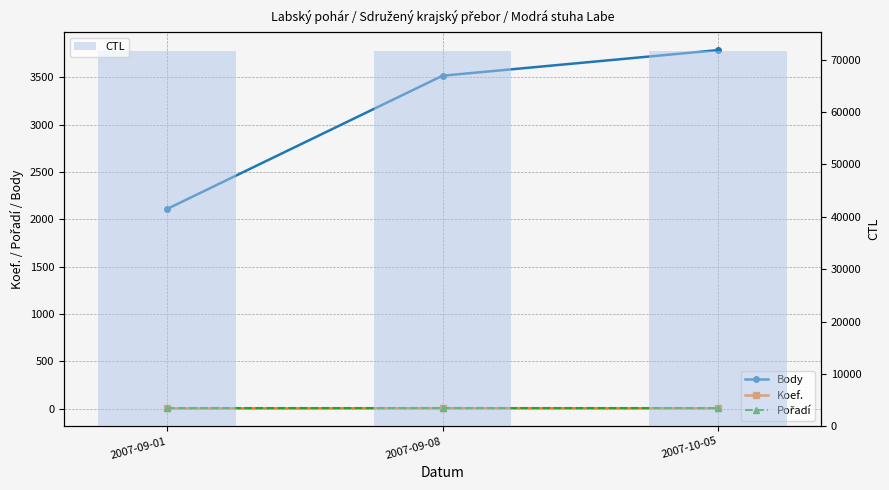

How many data points does each series have?

3